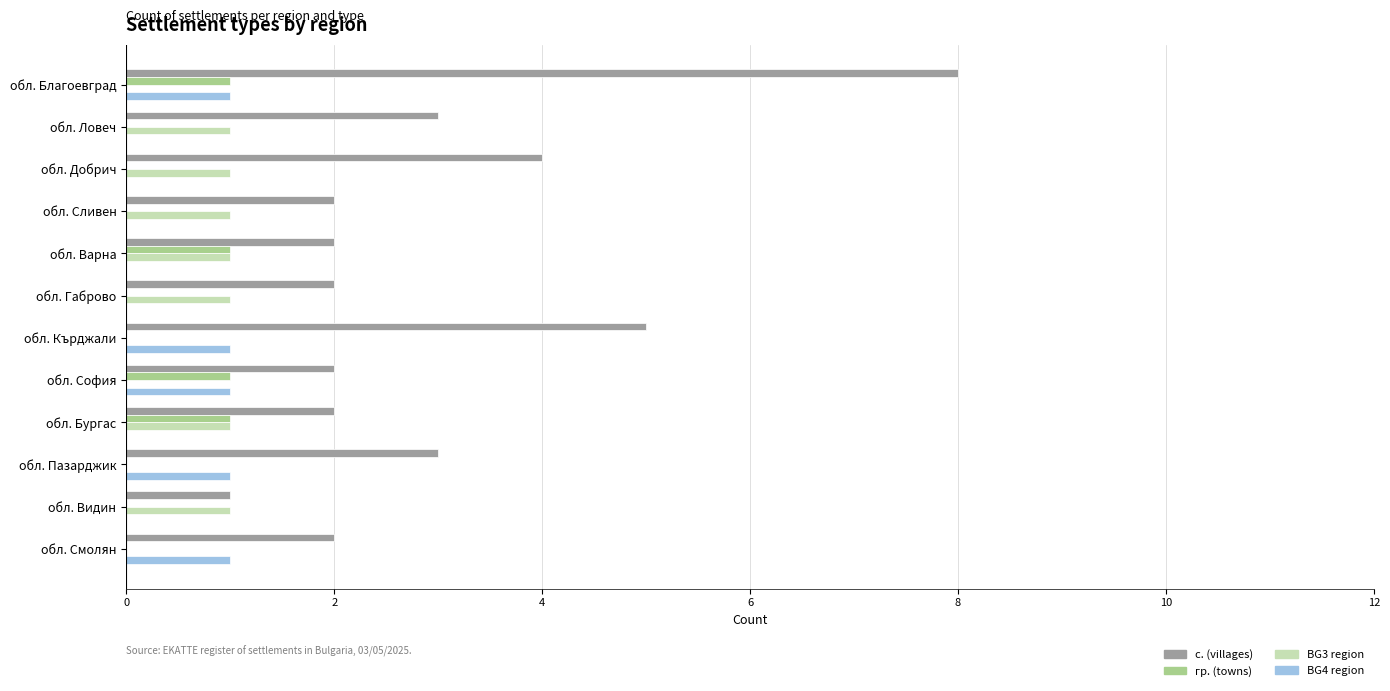

At which category is the sum across all series the highest?

обл. Благоевград